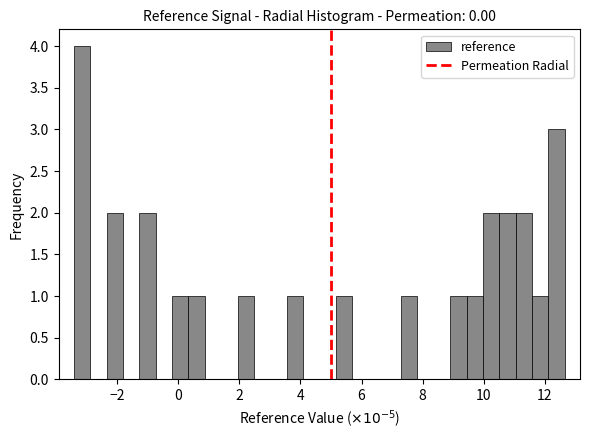

Around what value on the x-axis is the tallest bar? Give the approximate position of its centre, as read against the axis.

-3.2